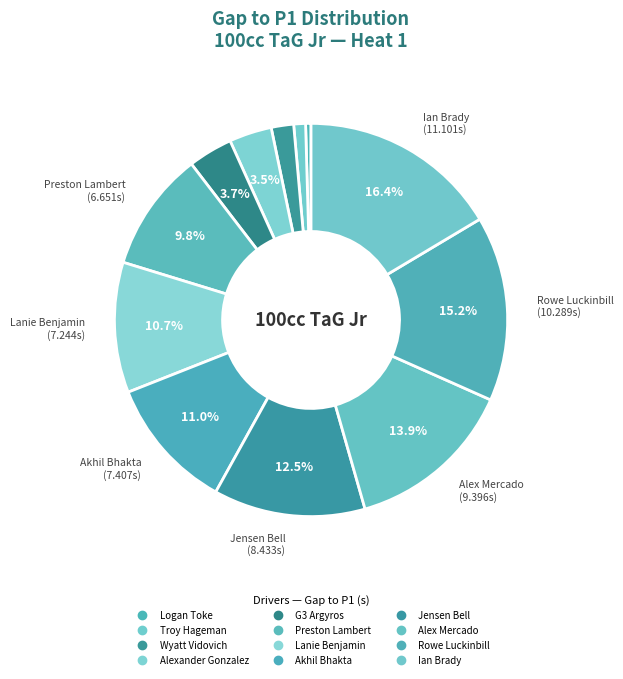

How many slices are in this pie chart?

12